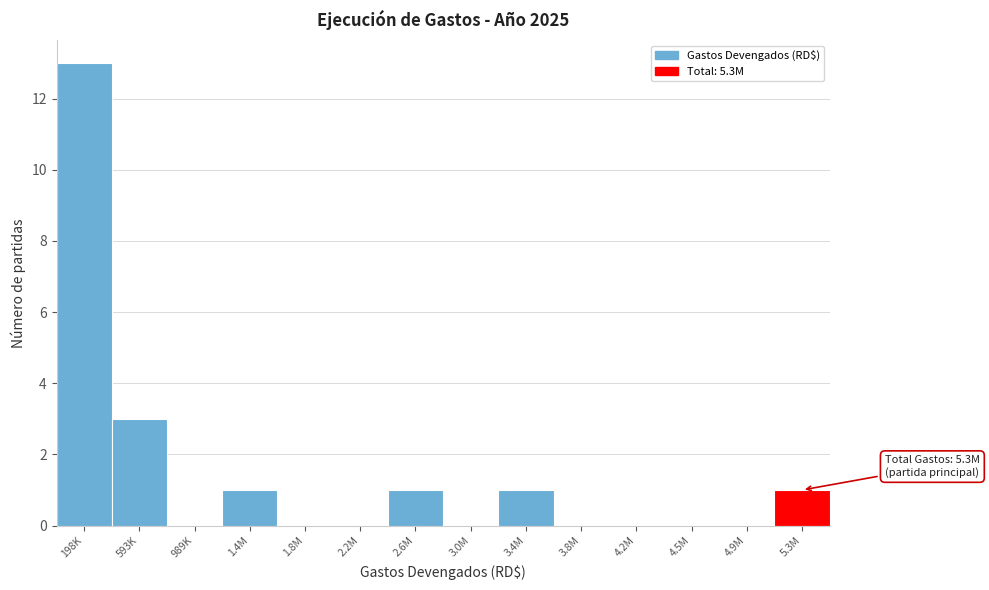

Reading right to left, transcribe all the data shown in this chart.

5.3M=1	4.9M=0	4.5M=0	4.2M=0	3.8M=0	3.4M=1	3.0M=0	2.6M=1	2.2M=0	1.8M=0	1.4M=1	989K=0	593K=3	198K=13